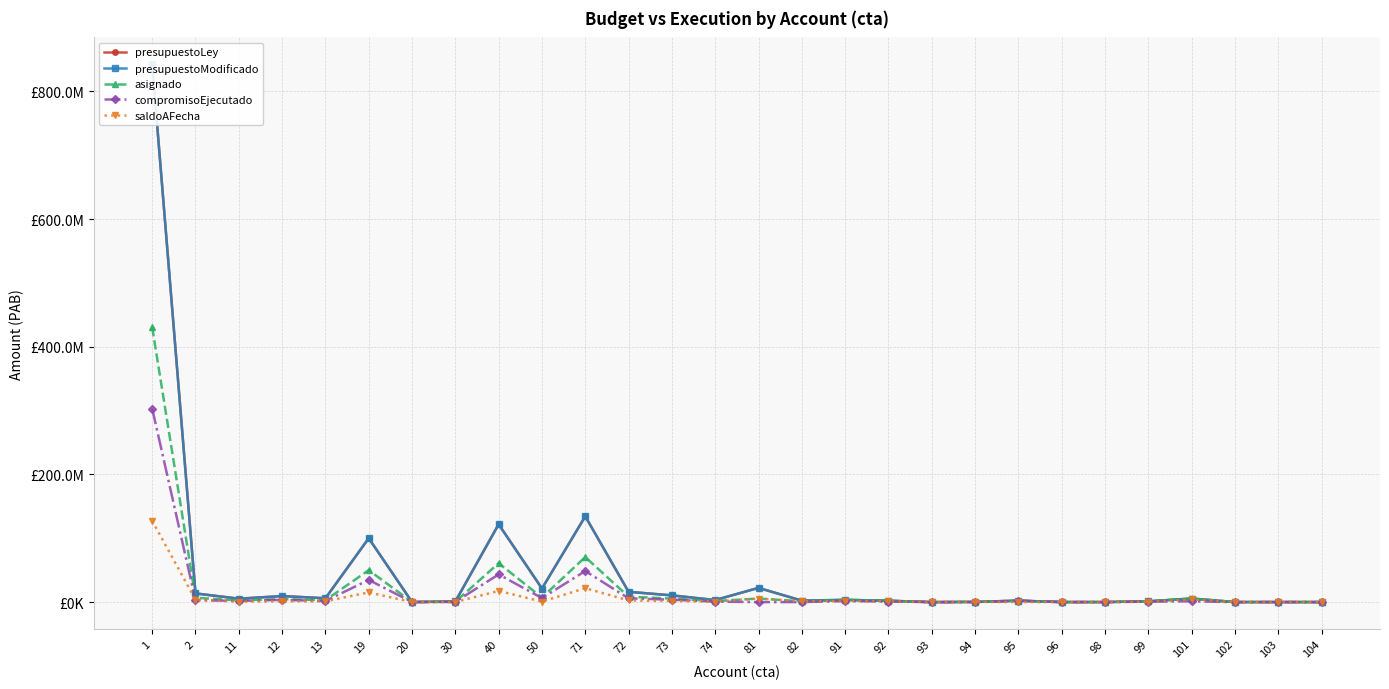

Where does the asignado series first go above 2693051?

1